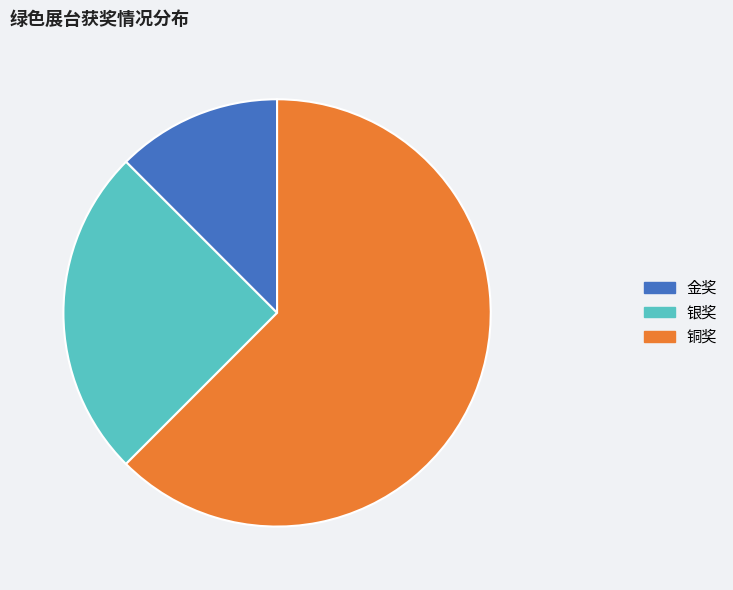

What is the ratio of the value at 银奖 to the value at 金奖?

2.0